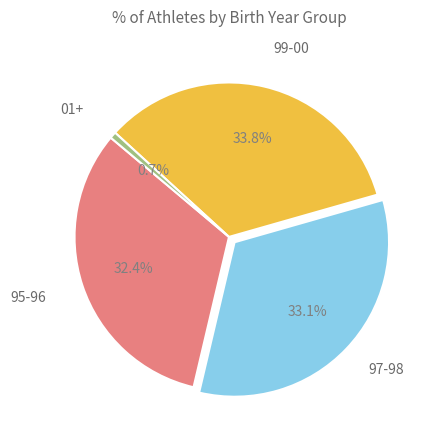

Is there any slice that represents more than half of the pie?

No